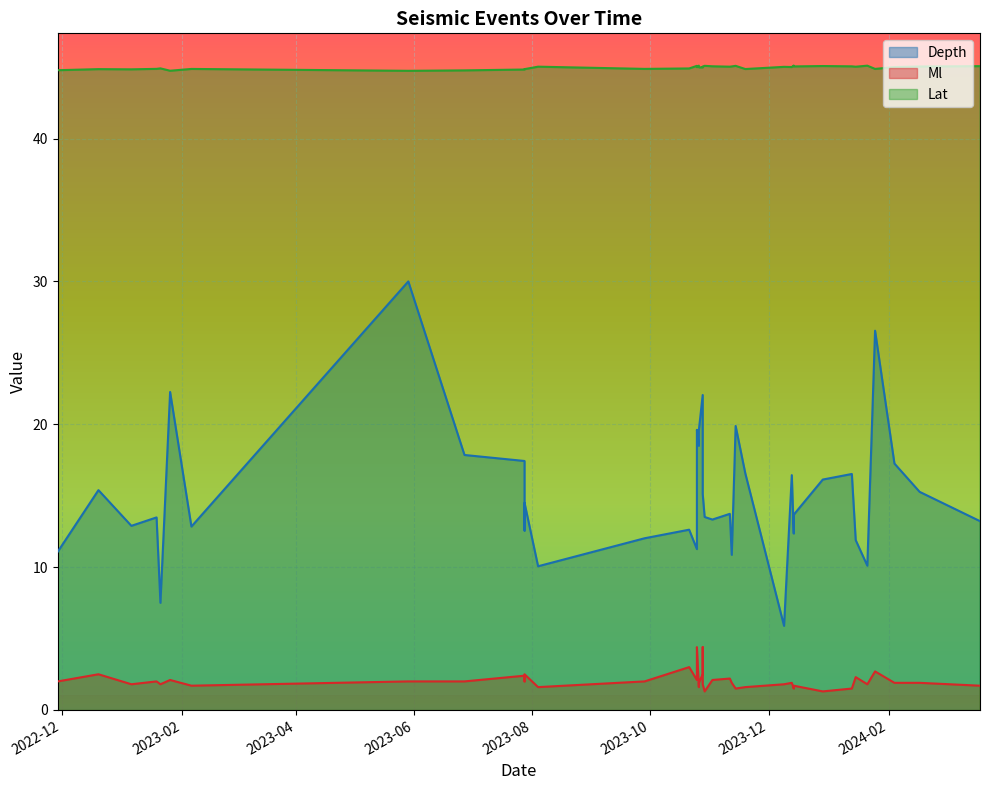

What is the difference between the maximum and minimum values in the Depth series?

24.1